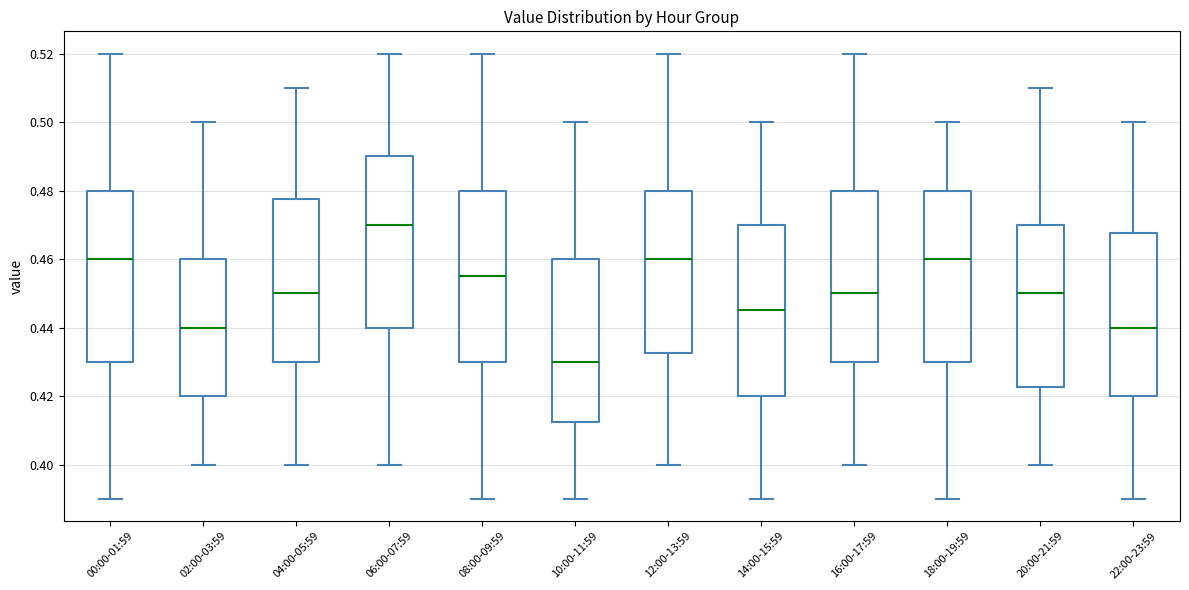

Where does the median line of the box for 20:00-21:59 sit on the y-axis? The values are not printed on the chart, so give them approximately, as read against the axis.

0.450